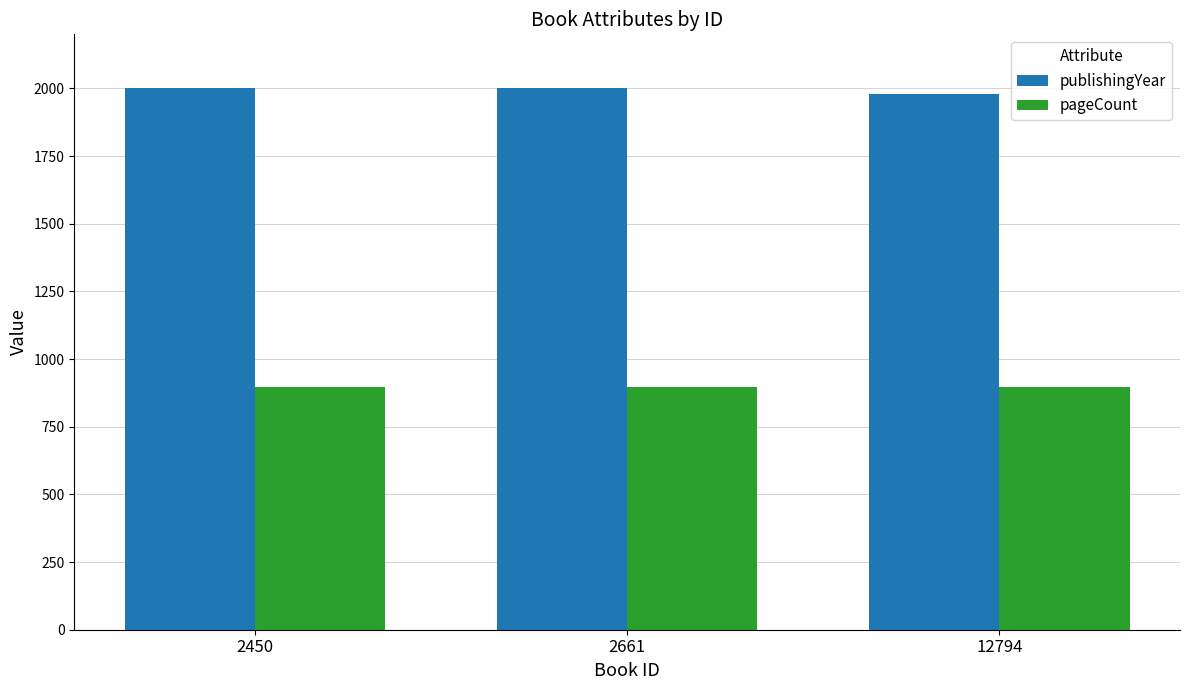

At how many categories does at least one series exceed 1719?

3